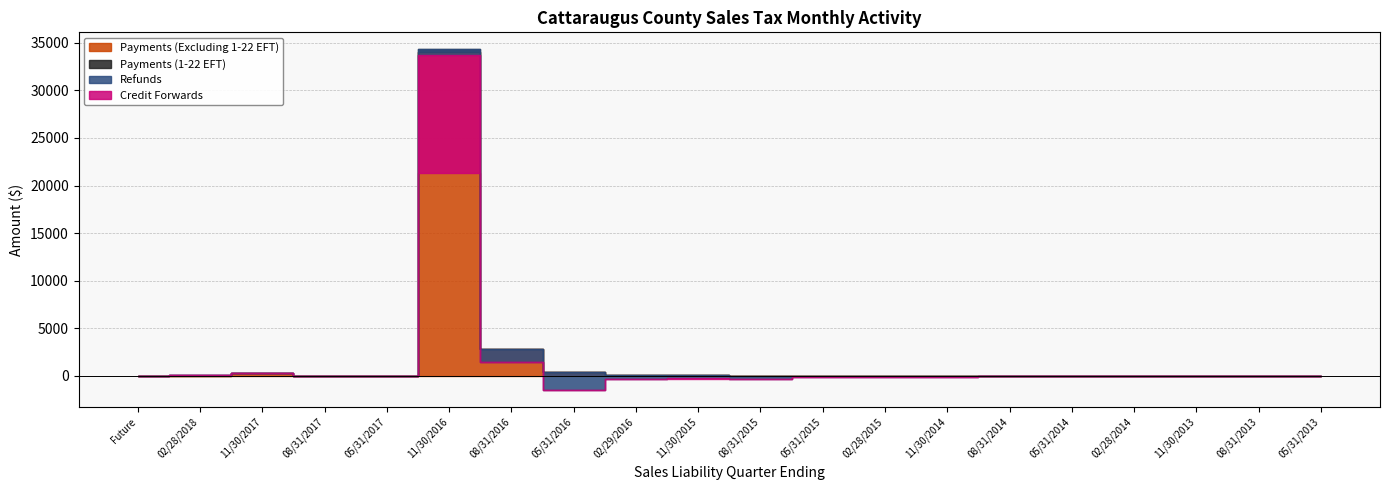

In Refunds, how many points are lower than both neighbors (excluding endpoints)?

4